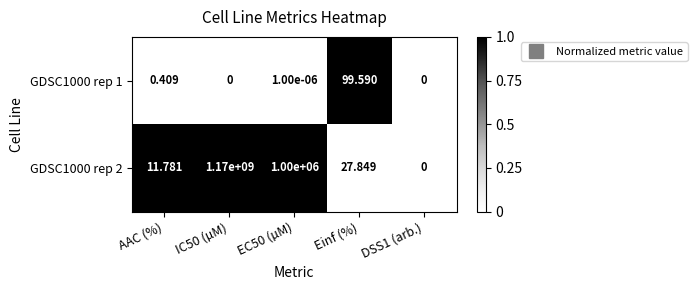

Between AAC (%) and DSS1 (arb.), which series saw the biggest shift?

GDSC1000 rep 2